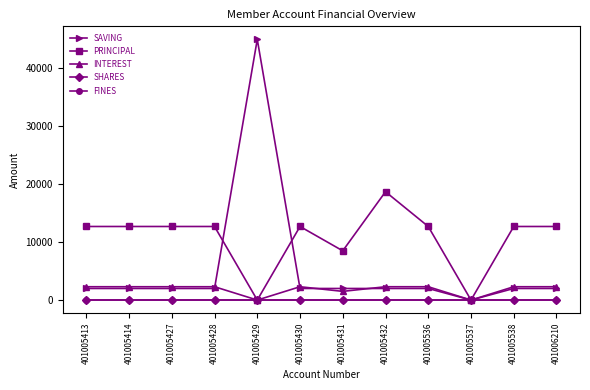

True or false: SHARES and FINES intersect in this chart.

False